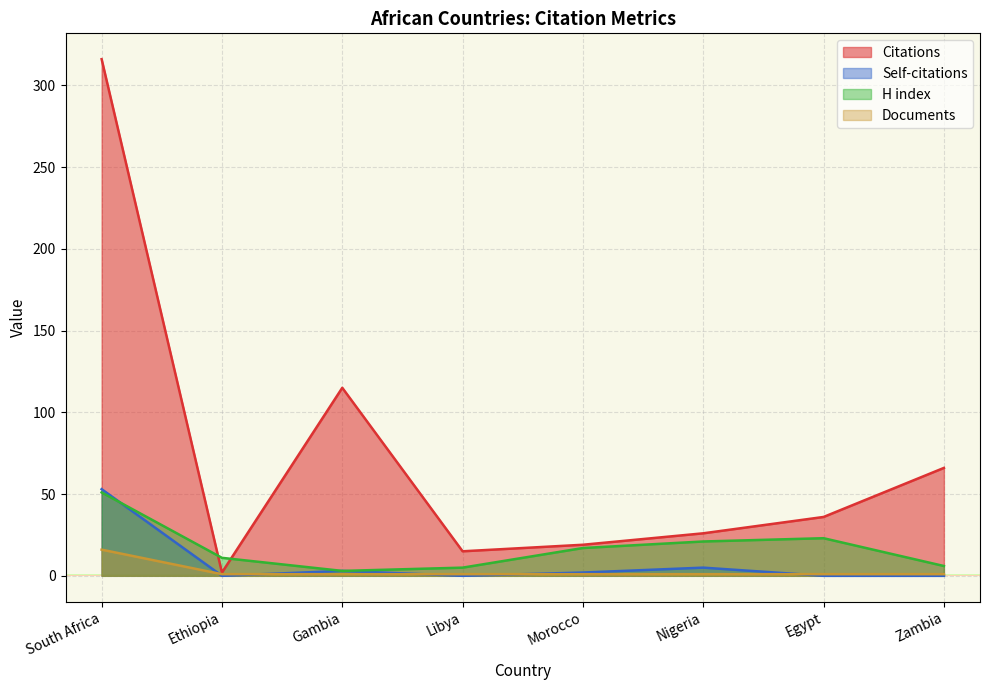

Is it true that Citations equals 36 at Egypt?

True